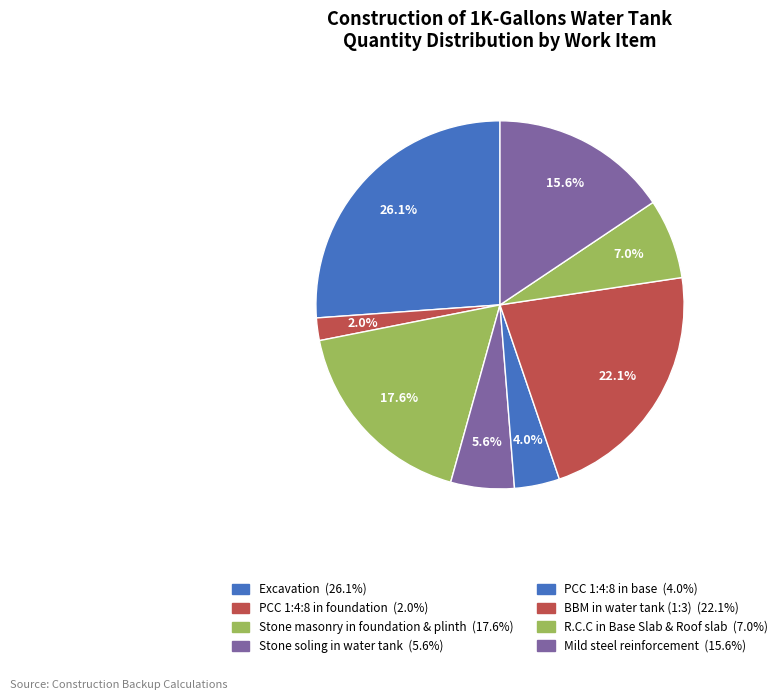

Count the number of slices in the pie.

8